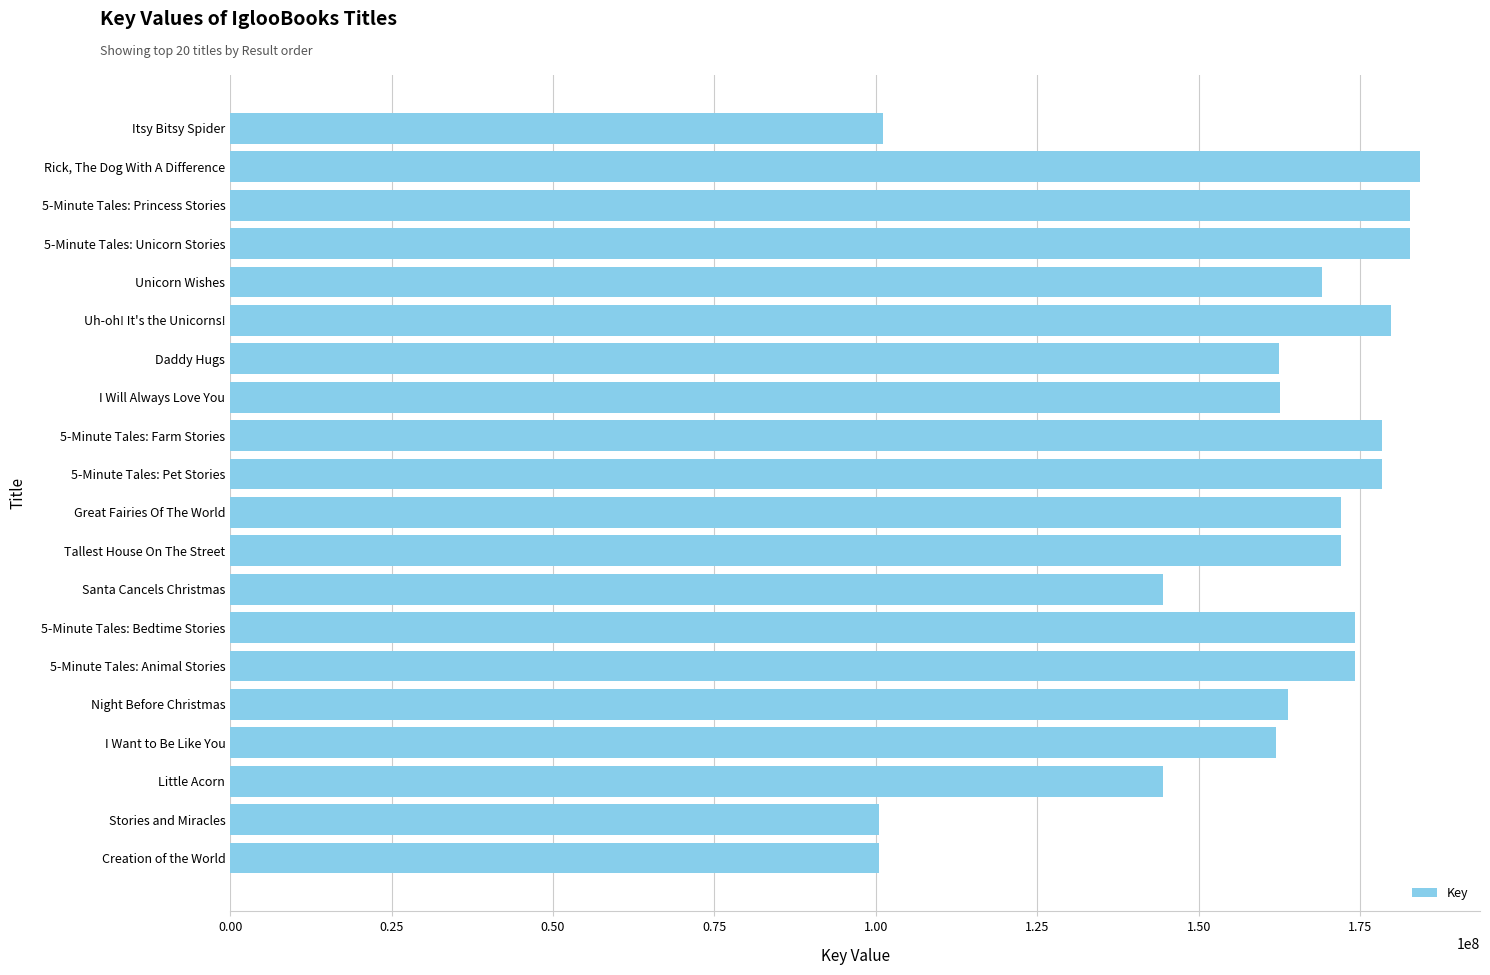

Which has a higher value, Night Before Christmas or 5-Minute Tales: Bedtime Stories?

5-Minute Tales: Bedtime Stories